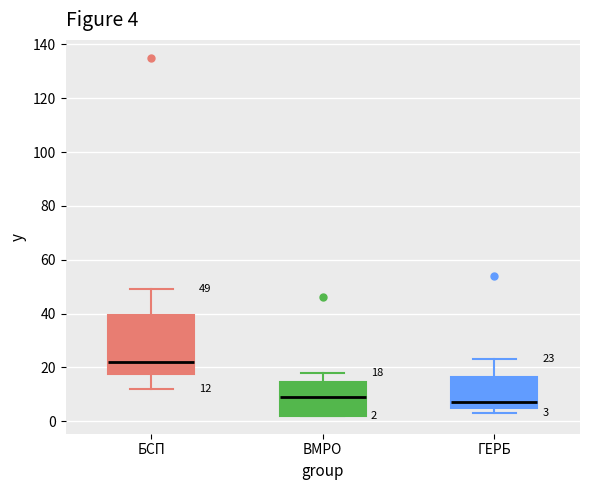

Which box has the lowest median line?

ГЕРБ